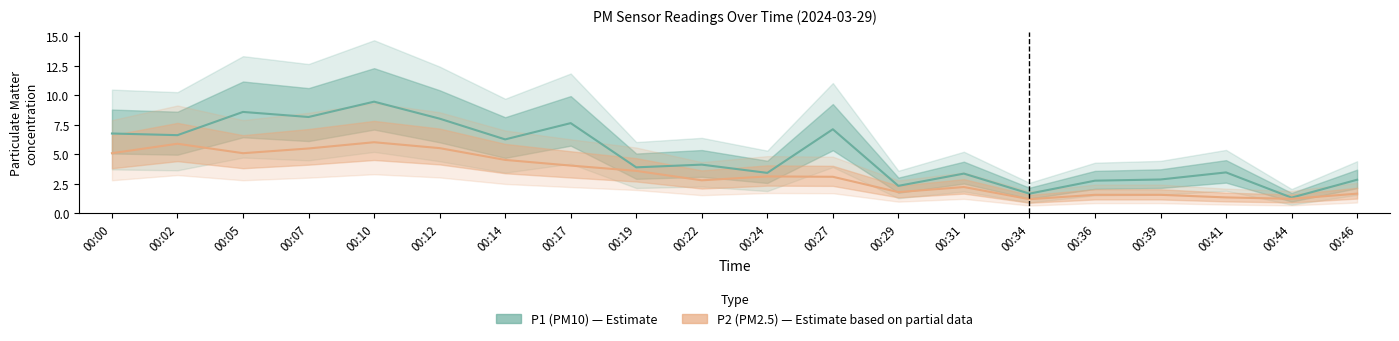

What is the approximate value of P1 (PM10) at 00:44?

1.3